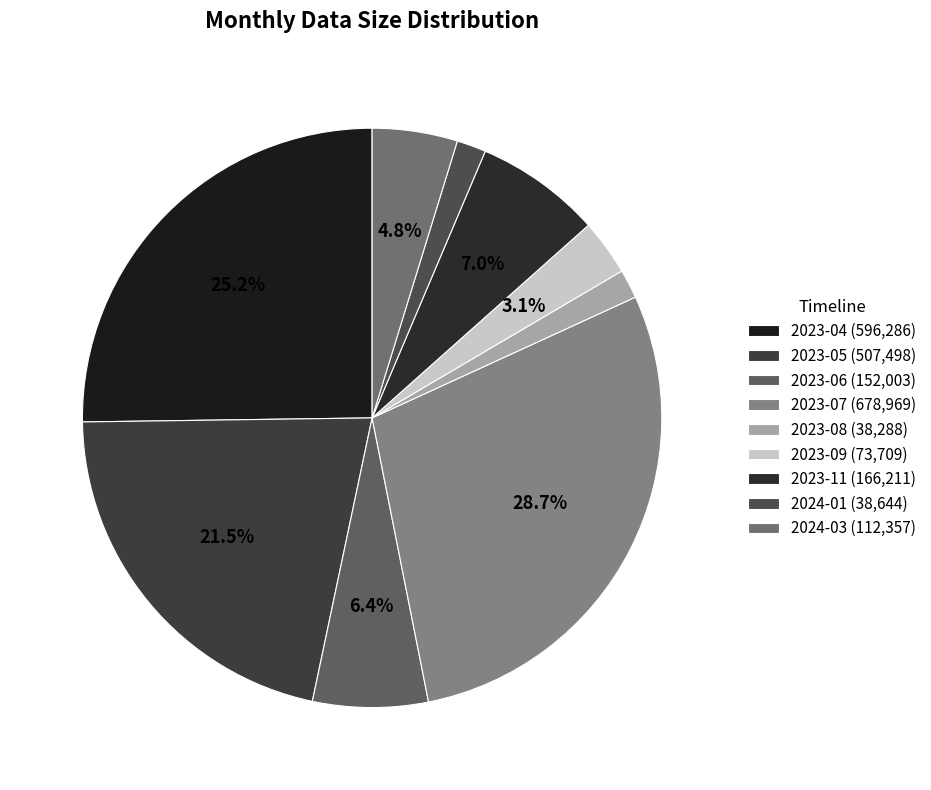

To the nearest percent, what is the difference between the 2024-03 and 2023-06 slice percentages?

2%